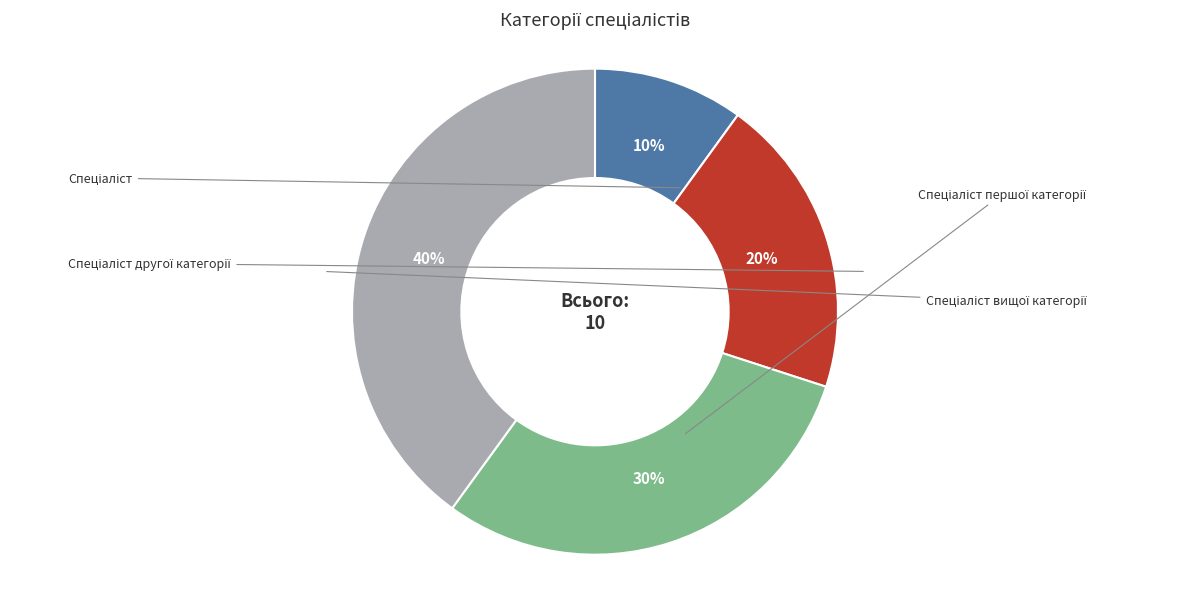

Rank the categories by value from highest to lowest.

Спеціаліст вищої категорії, Спеціаліст першої категорії, Спеціаліст другої категорії, Спеціаліст